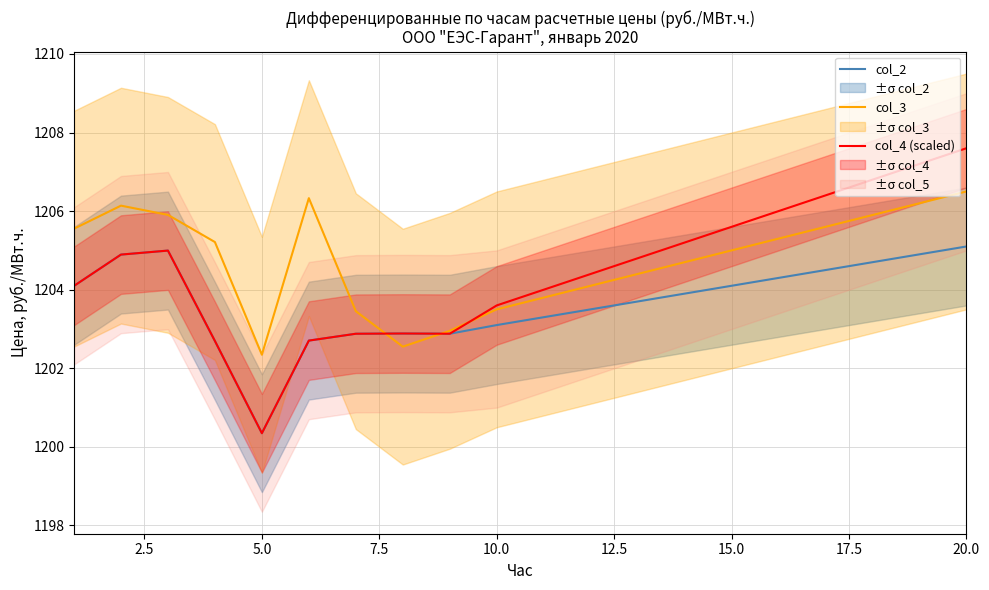

Does the chart display data point markers on the line(s)?

No